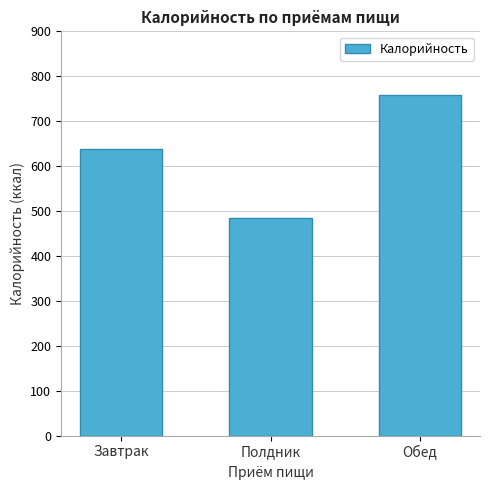

Reading left to right, list all the values displayed in this chart.

637.9	484.7	758.6